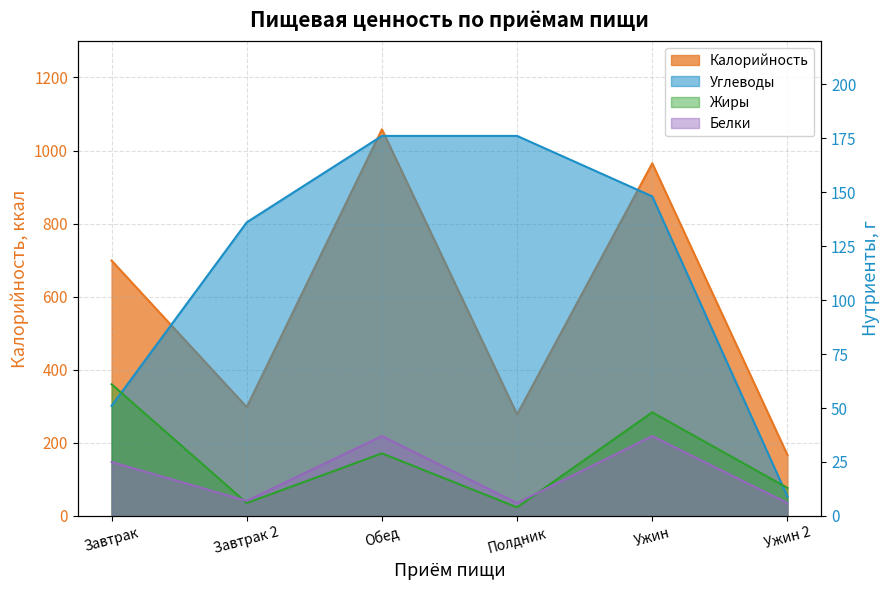

Which series changed the most between Завтрак and Завтрак 2?

Калорийность